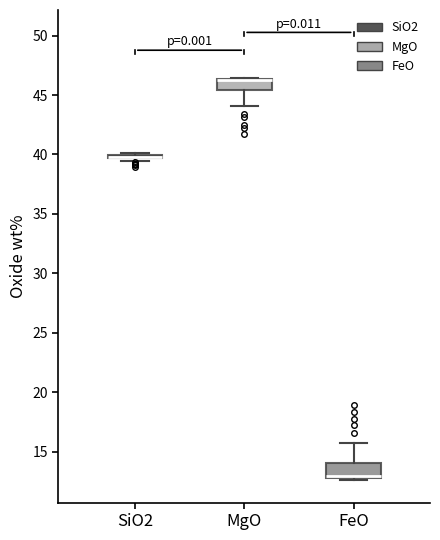

Reading left to right, read every box against the y-axis: the position of its median line, the range the box covers, and the ends of its whiskers. The values are not printed on the chart, so give them approximately, as read against the axis.

SiO2: box collapsed to a line at 40.0, whiskers 39.5 to 40.0
MgO: median 46.0 (drawn on the box's upper edge), box 45.5 to 46.5, whiskers 44.0 to 46.5
FeO: median 13.0 (drawn on the box's lower edge), box 13.0 to 14.0, whiskers 12.5 to 16.0